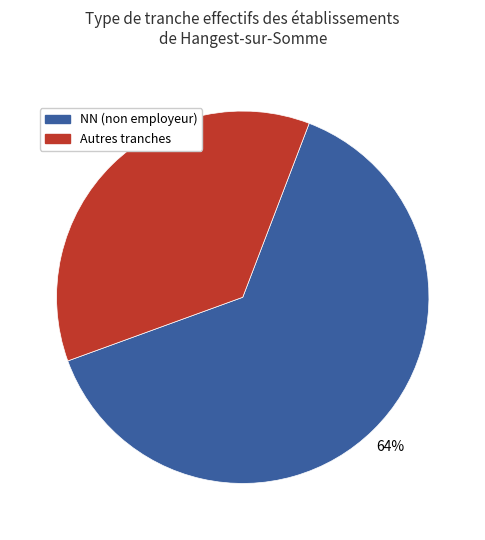

To the nearest percent, what is the average slice percentage?

50%